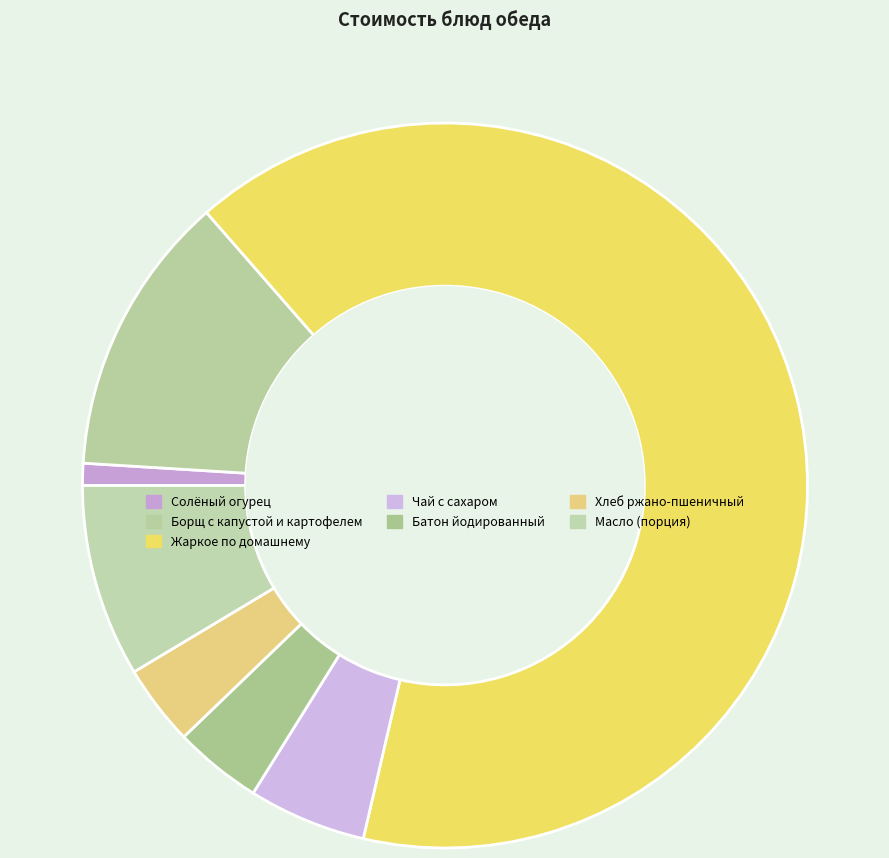

Rank the categories by value from lowest to highest.

Солёный огурец, Хлеб ржано-пшеничный, Батон йодированный, Чай с сахаром, Масло (порция), Борщ с капустой и картофелем, Жаркое по домашнему